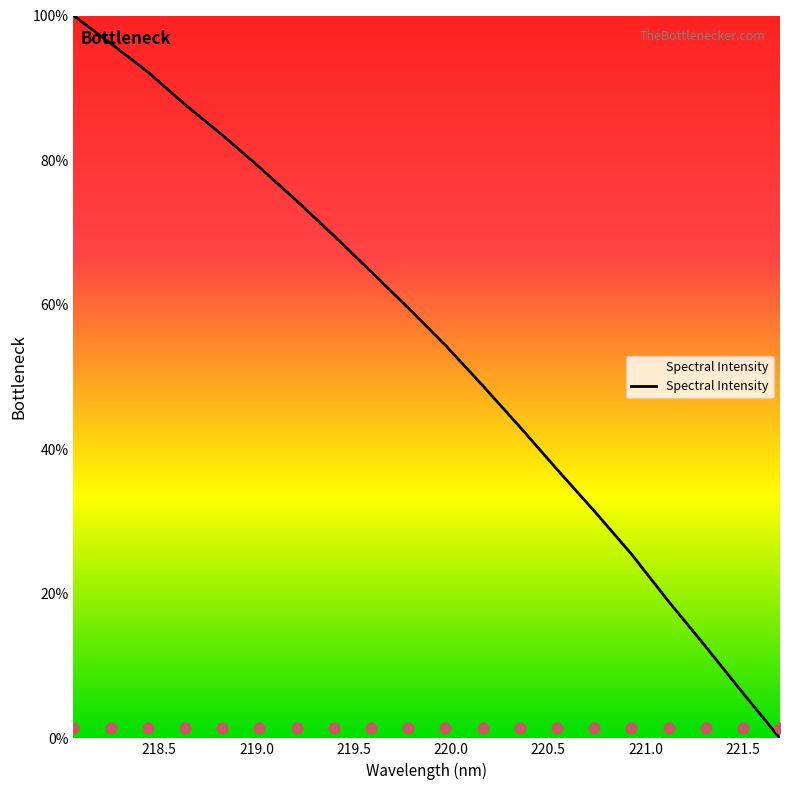

What is the change in value from 219.3979 to 220.5444?

-32.3